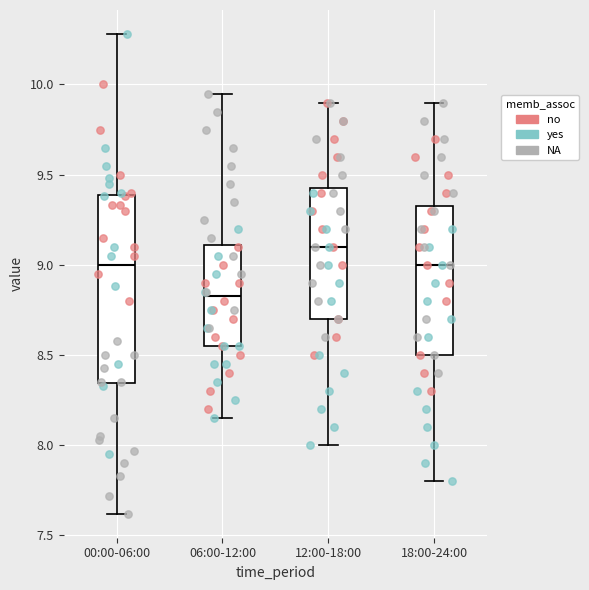

Which box is the tallest, from its lower edge to its upper edge?

00:00-06:00